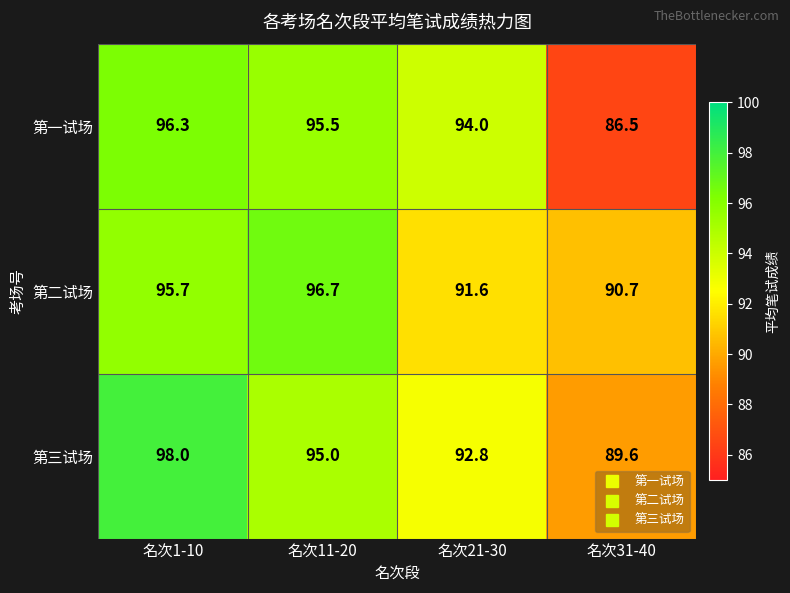

List the series in order of their peak value, highest first.

第三试场, 第二试场, 第一试场